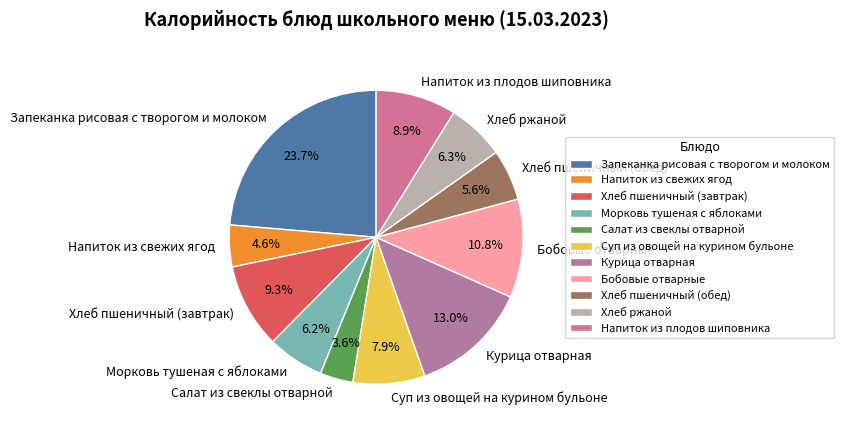

Which slice is the largest?

Запеканка рисовая с творогом и молоком